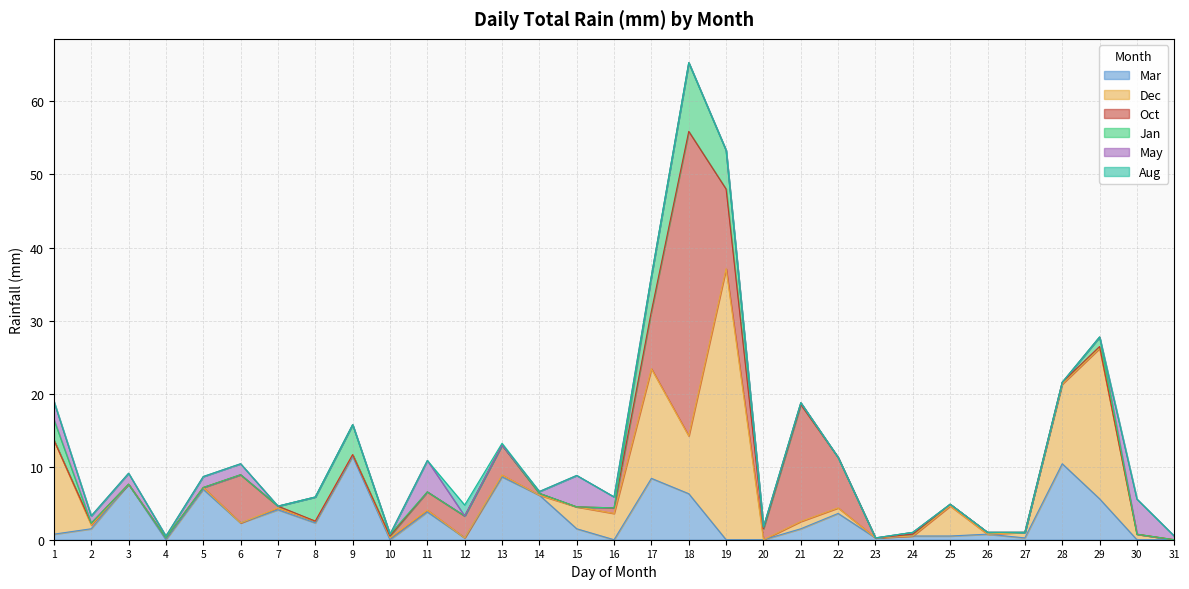

The value of Dec at 29 is 27.0. True or false?

False